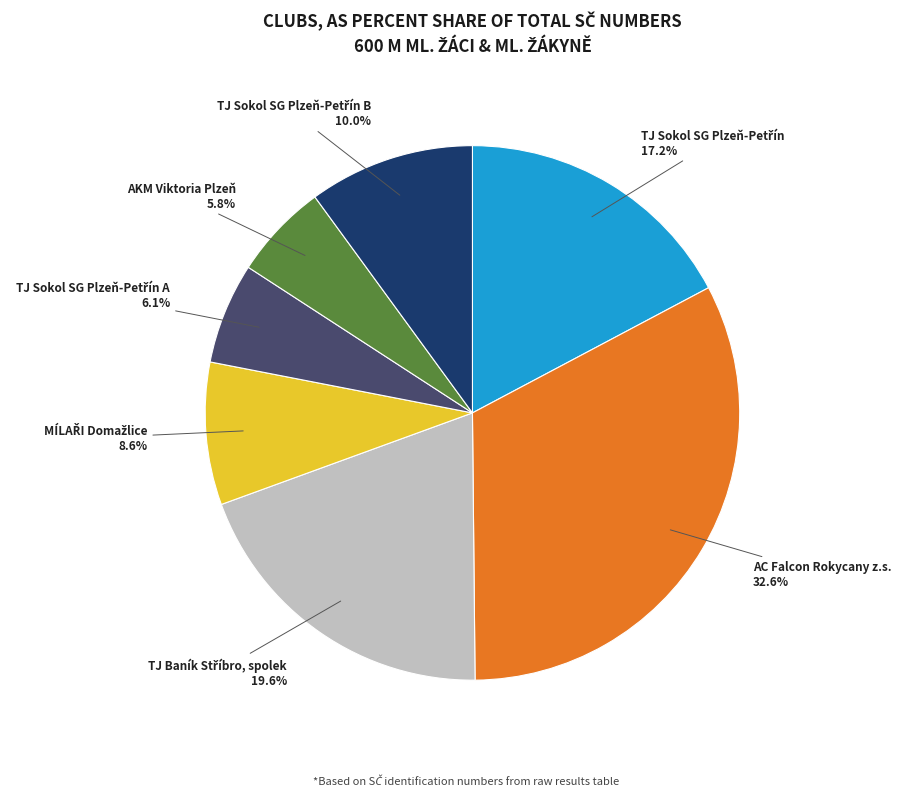

What percentage do AKM Viktoria Plzeň and AC Falcon Rokycany z.s. together represent?

38.4%